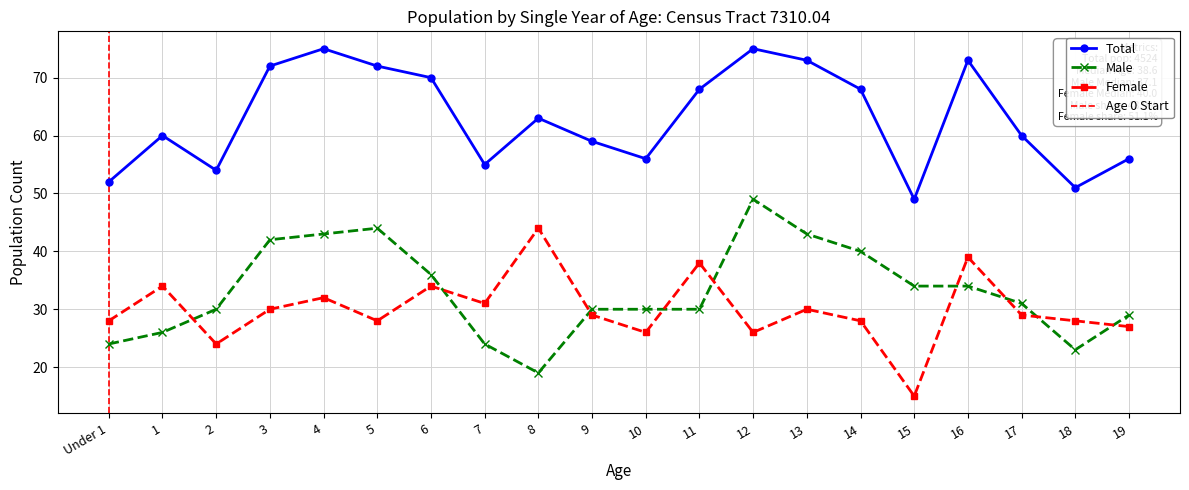

How many lines are shown in the chart?

3